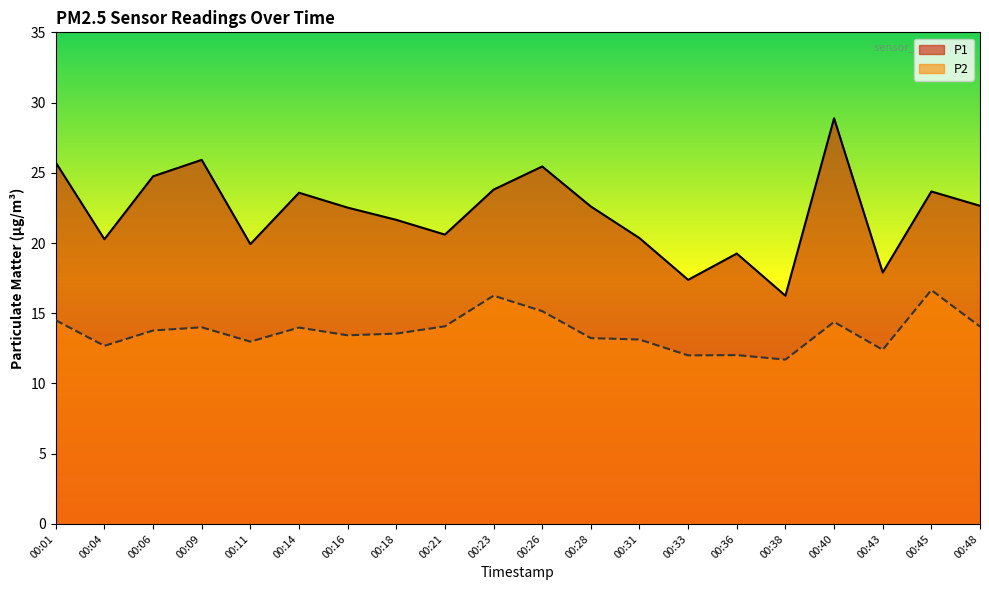

What is the total value across all series at 00:36?

31.3